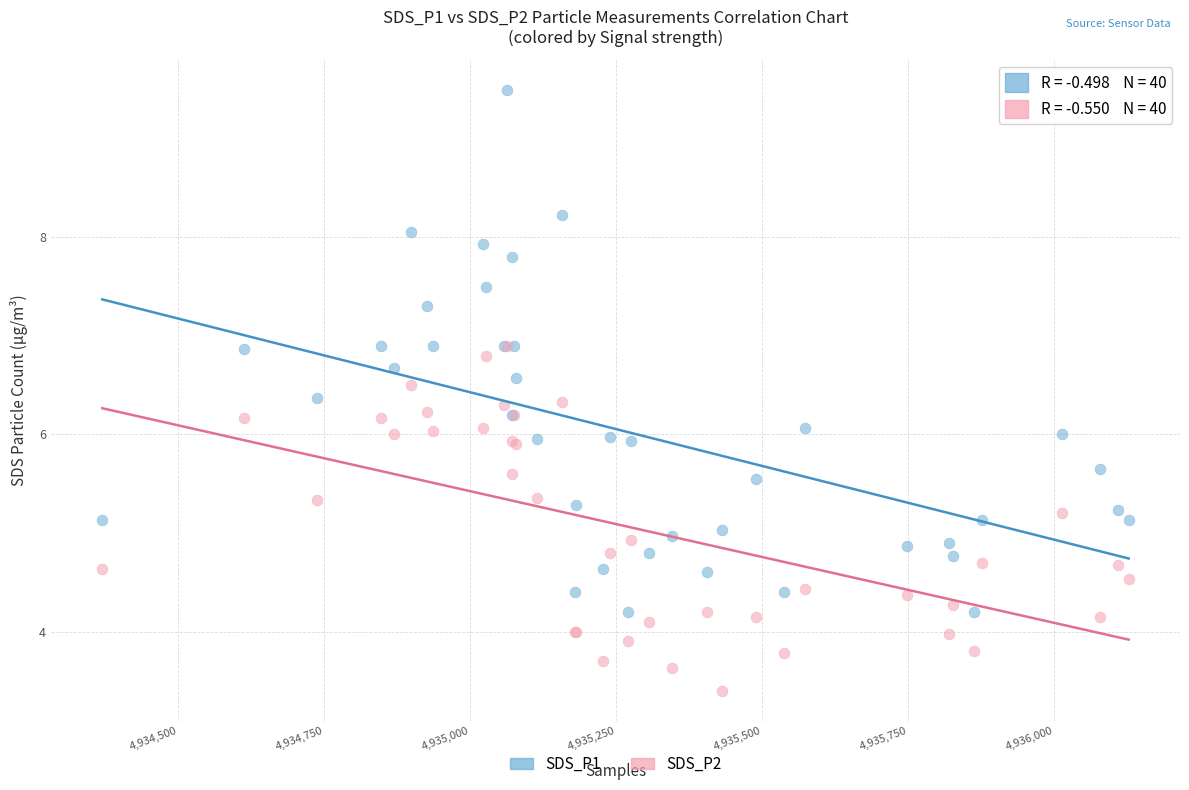

What are all the series names shown in the legend?

SDS_P1, SDS_P2